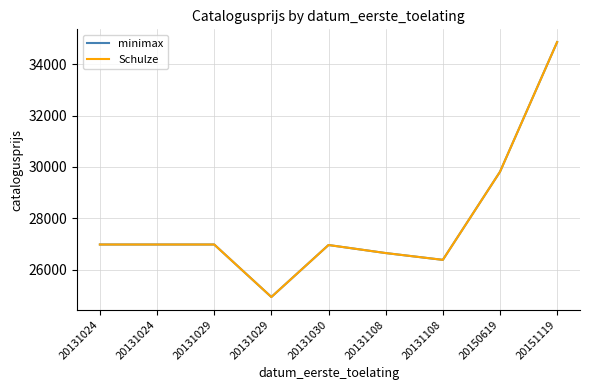

At how many categories does at least one series exceed 26058?

8